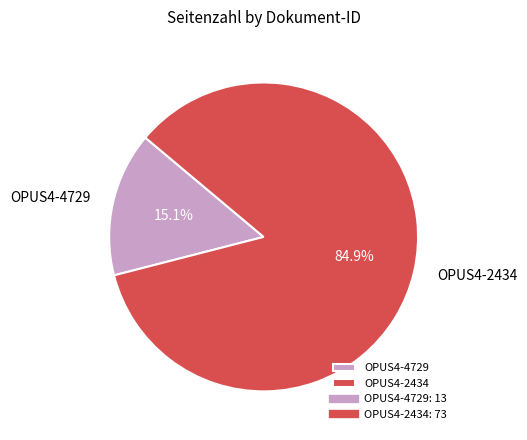

Approximately how many times larger is the value at OPUS4-2434 compared to OPUS4-4729?

5.6